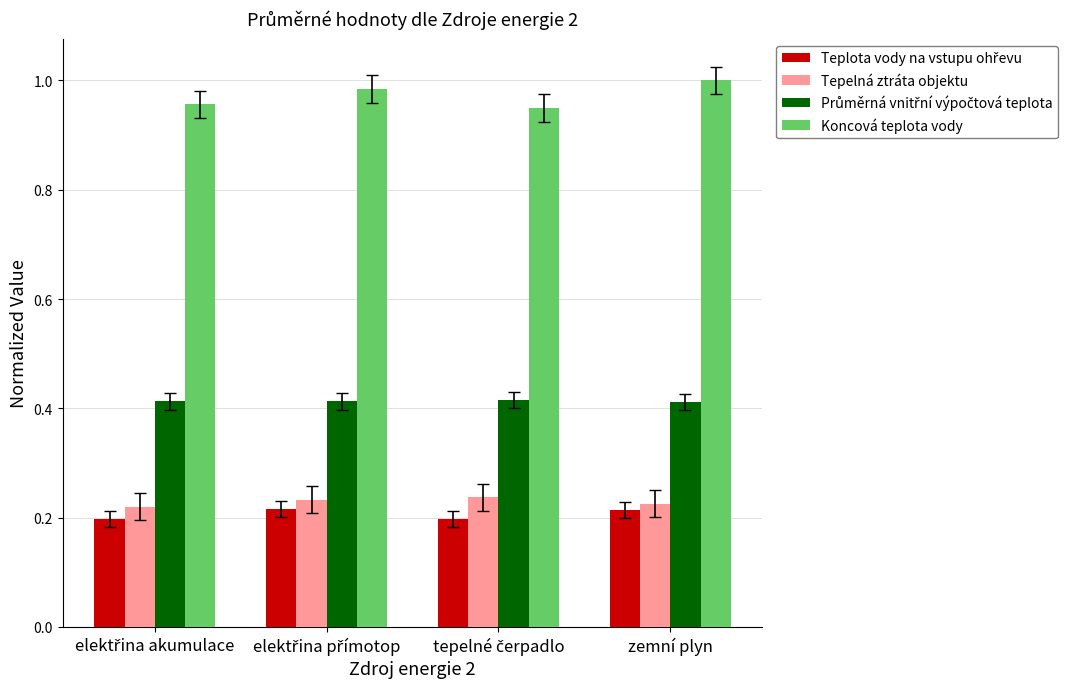

Count the Tepelná ztráta objektu values in the range 0 to 1.

4